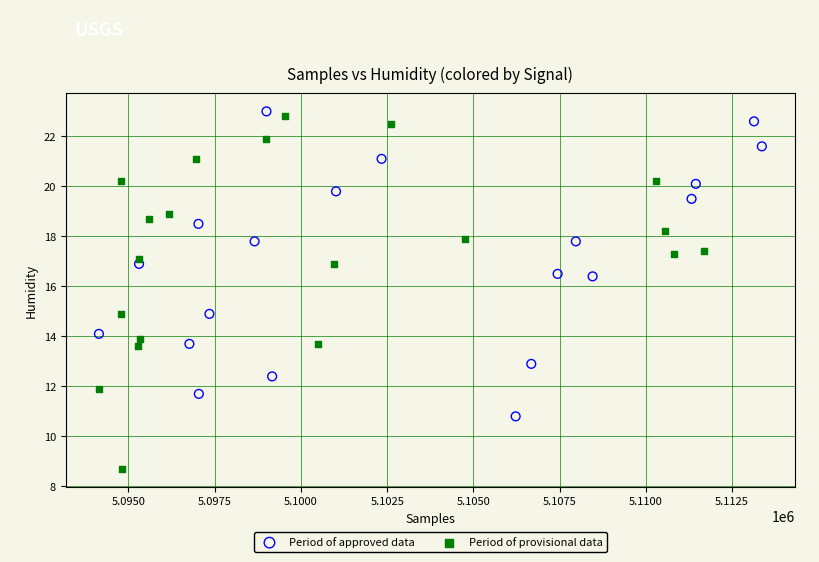

Which series has the widest spread of Y values?

Period of provisional data